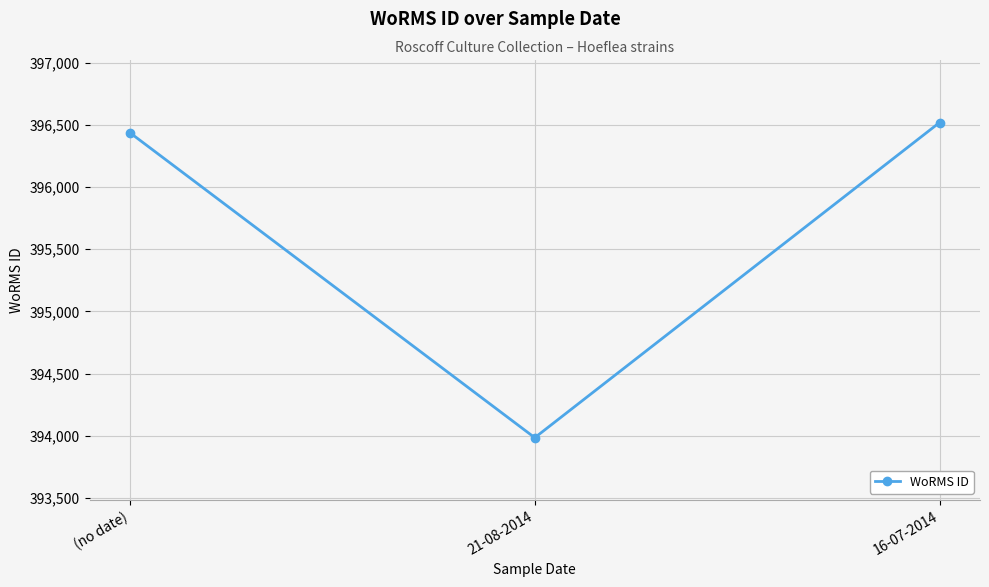

What is the ratio of the value at 21-08-2014 to the value at 16-07-2014?

1.0